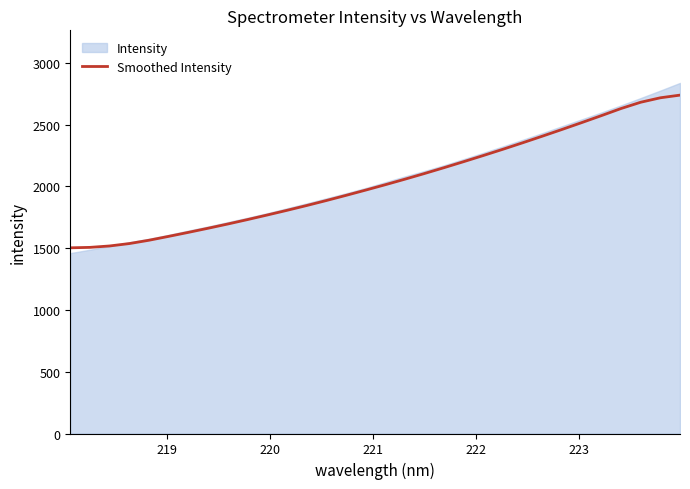

Does the chart have visible grid lines?

No